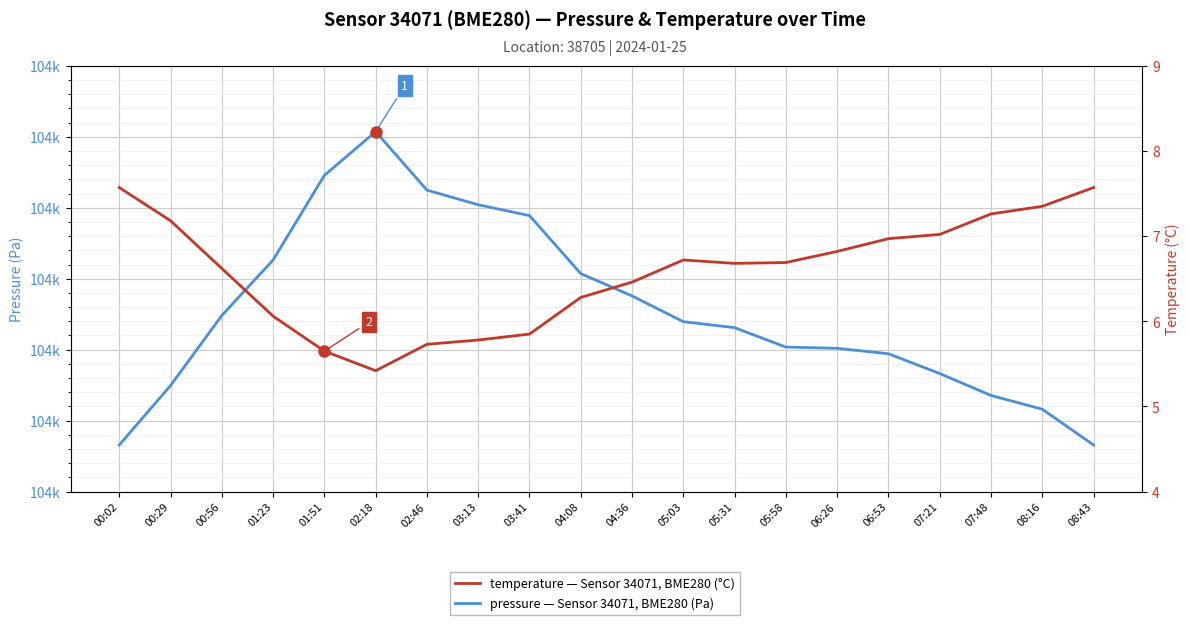

The value of pressure at 00:56 is 25648.8. True or false?

False